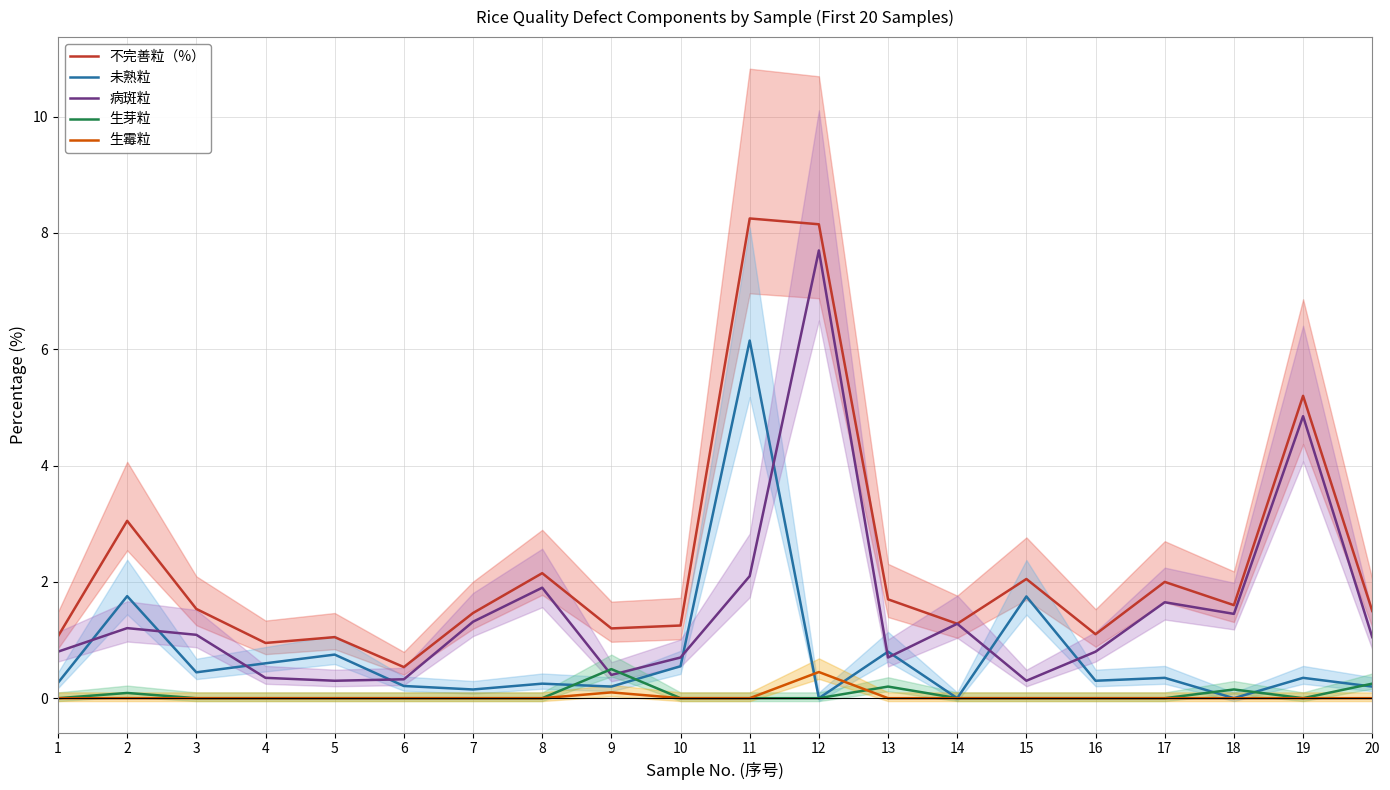

Is the value of 生霉粒 at 12 greater than the value of 不完善粒（%） at 19?

No